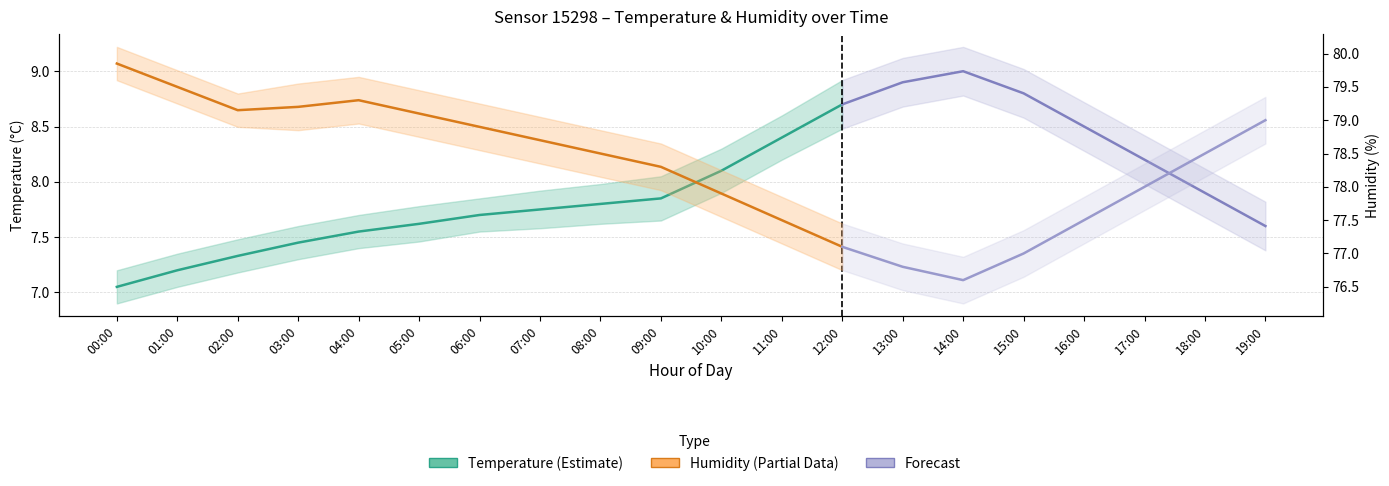

True or false: Humidity and Temperature cross at least once.

False